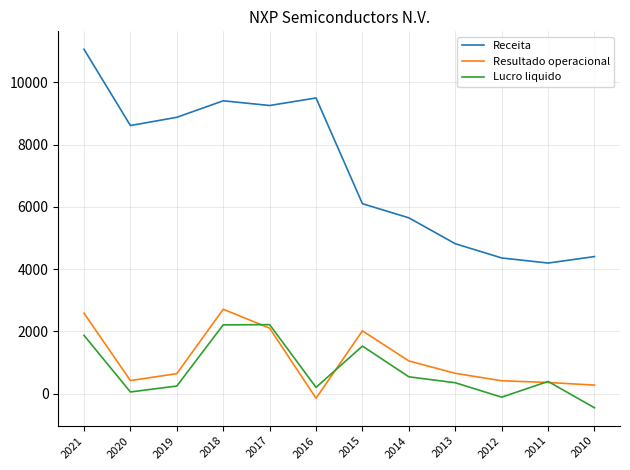

True or false: Receita has more than 1 points higher than both neighbors.

True